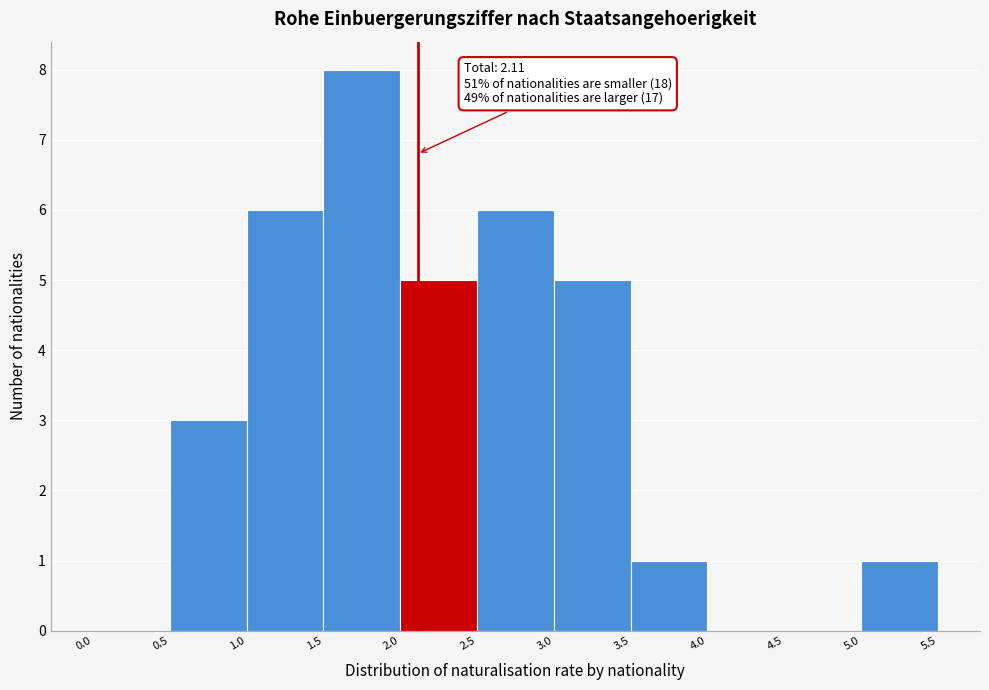

Which range on the x-axis has the tallest bar?

1.5 to 2.0